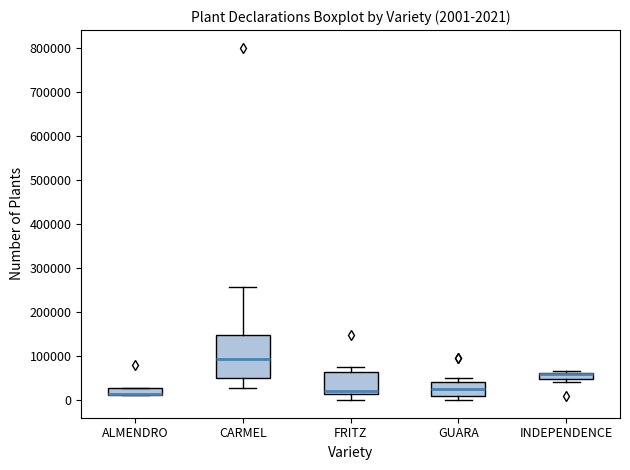

Which box is the tallest, from its lower edge to its upper edge?

CARMEL